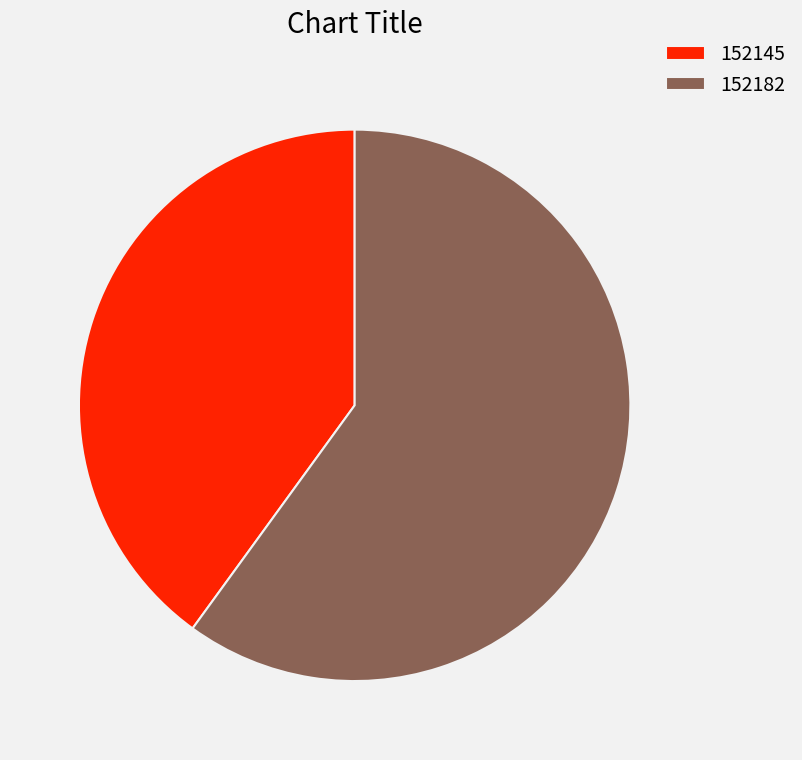

Combined, do 152182 and 152145 account for over 50%?

Yes